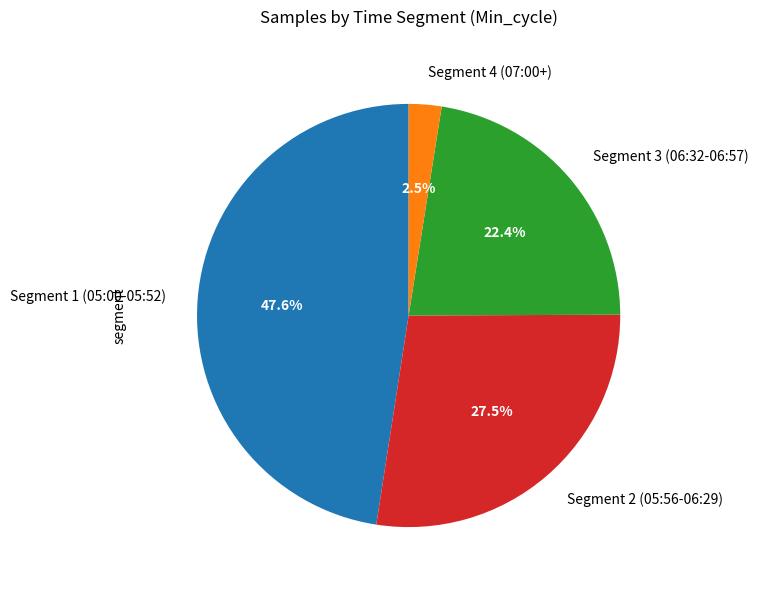

Which has a higher value, Segment 3 (06:32-06:57) or Segment 2 (05:56-06:29)?

Segment 2 (05:56-06:29)